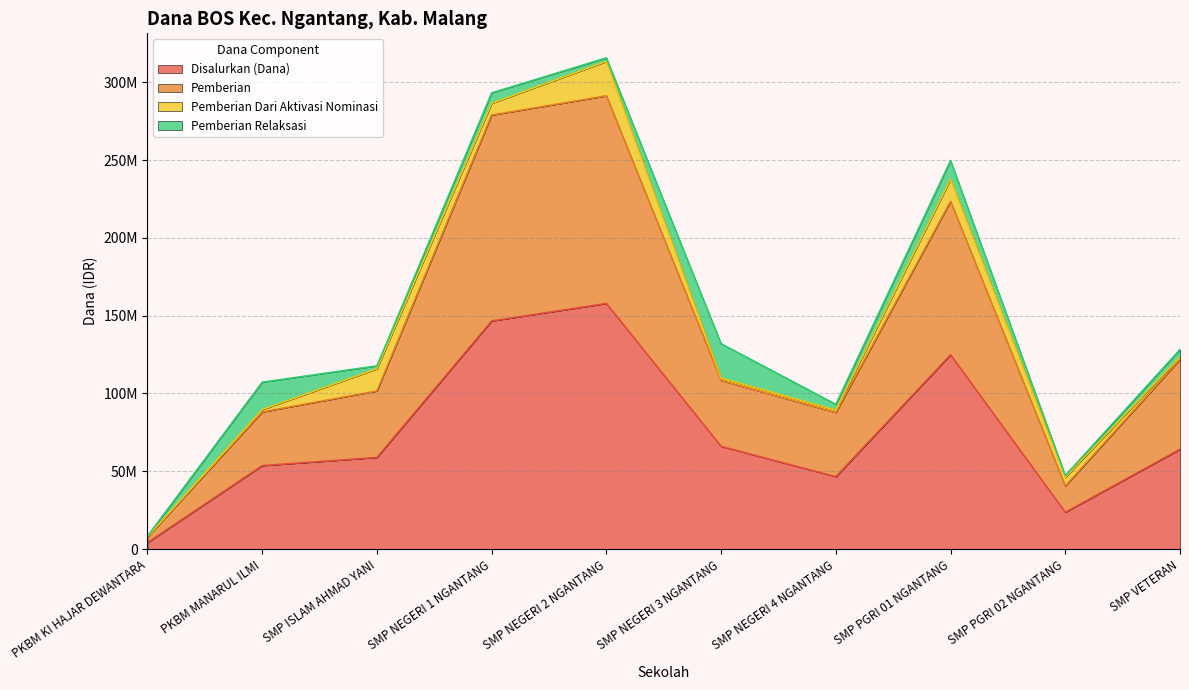

Which has a higher value, SMP NEGERI 1 NGANTANG or SMP VETERAN?

SMP NEGERI 1 NGANTANG